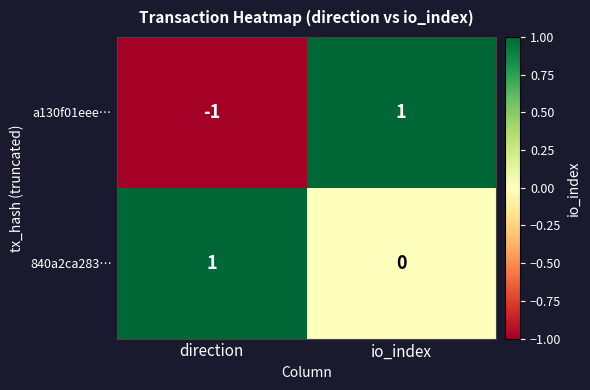

Reading left to right, transcribe all the data shown in this chart.

a130f01eee…: direction=-1	io_index=1
840a2ca283…: direction=1	io_index=0